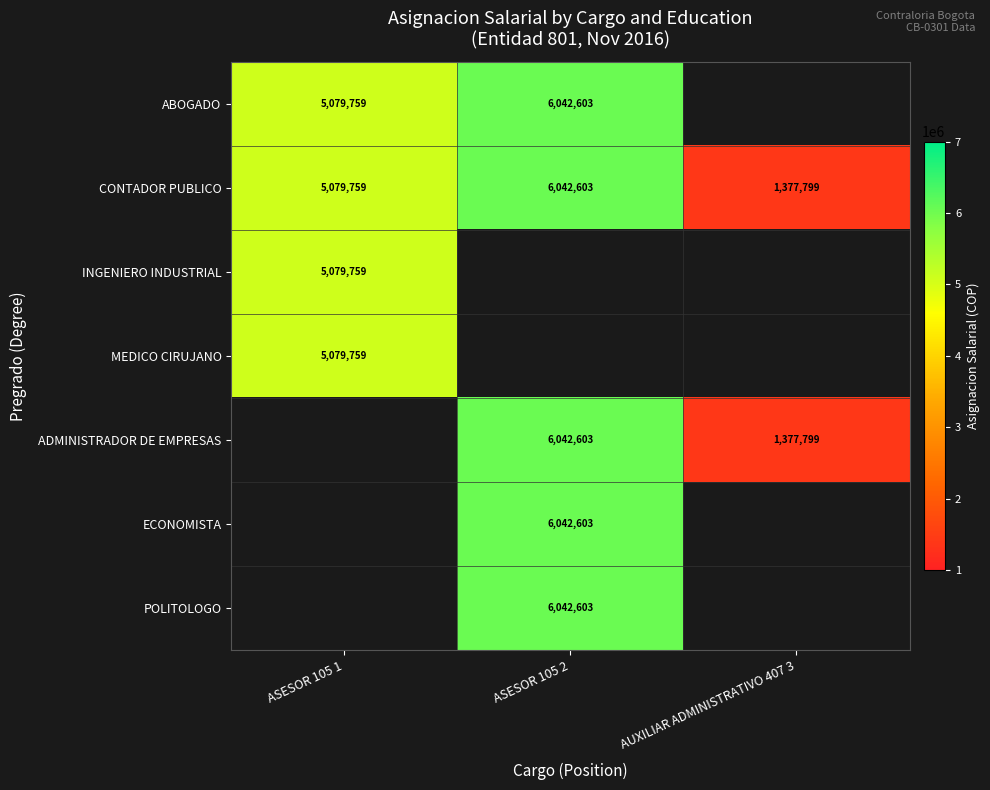

What is the difference between the CONTADOR PUBLICO values at ASESOR 105 1 and AUXILIAR ADMINISTRATIVO 407 3?

3701960